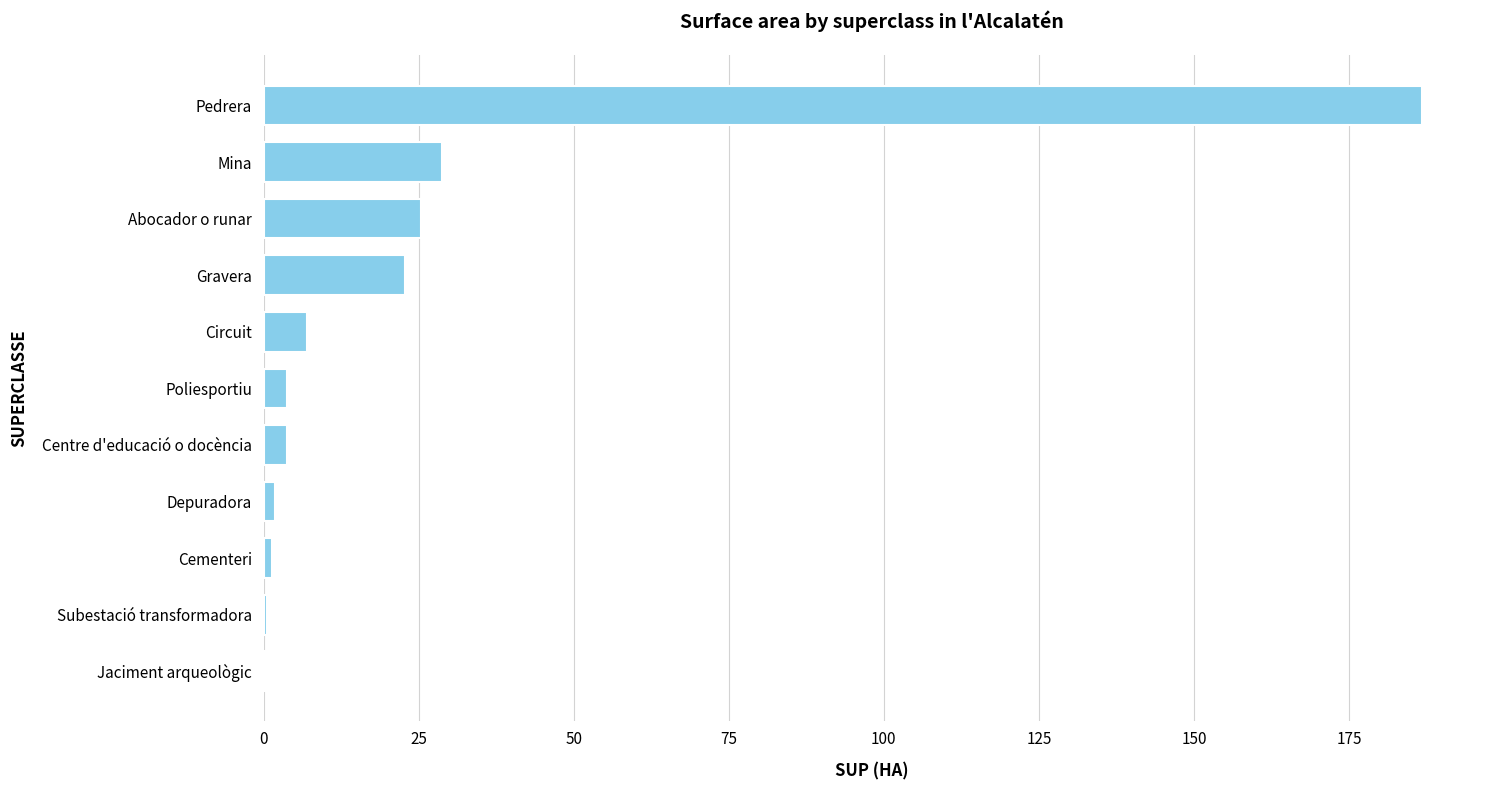

What is the maximum value shown in the chart?

186.8